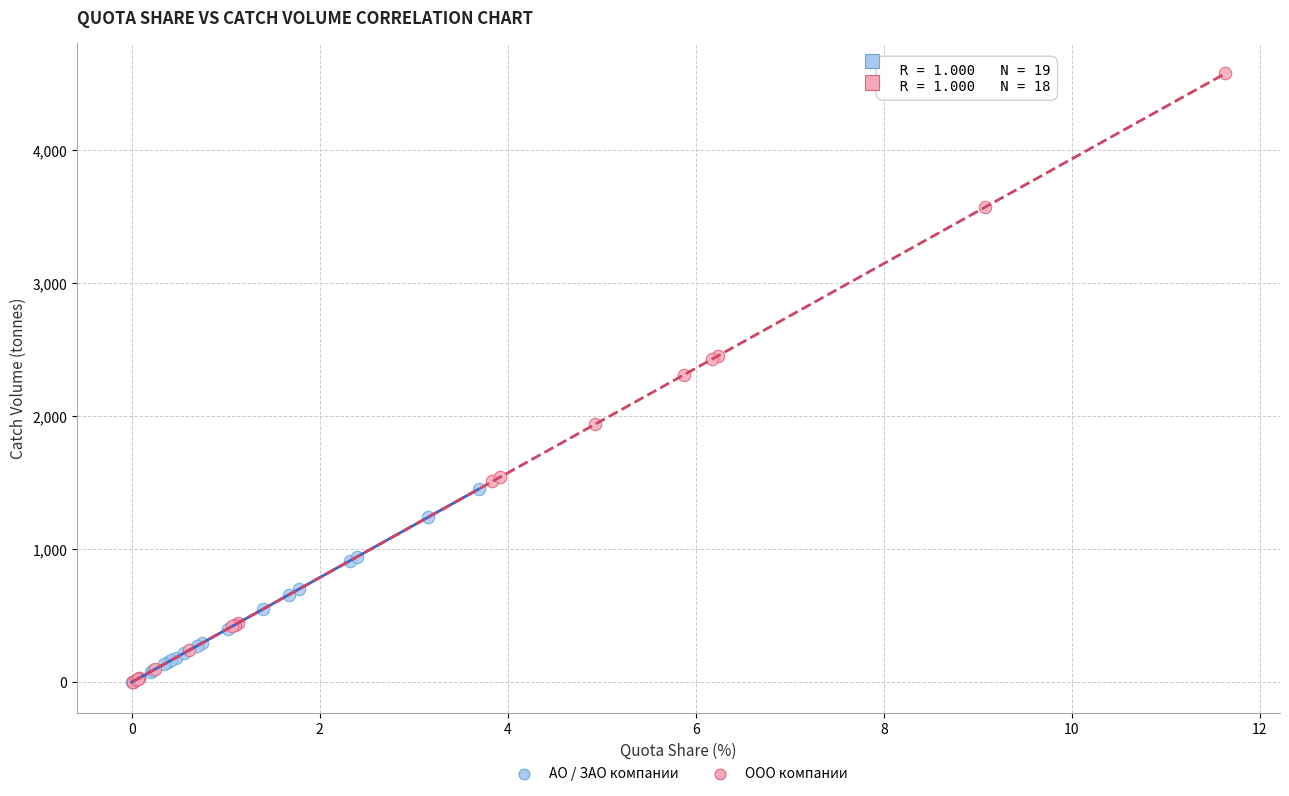

Which series has the widest spread of Y values?

ООО компании